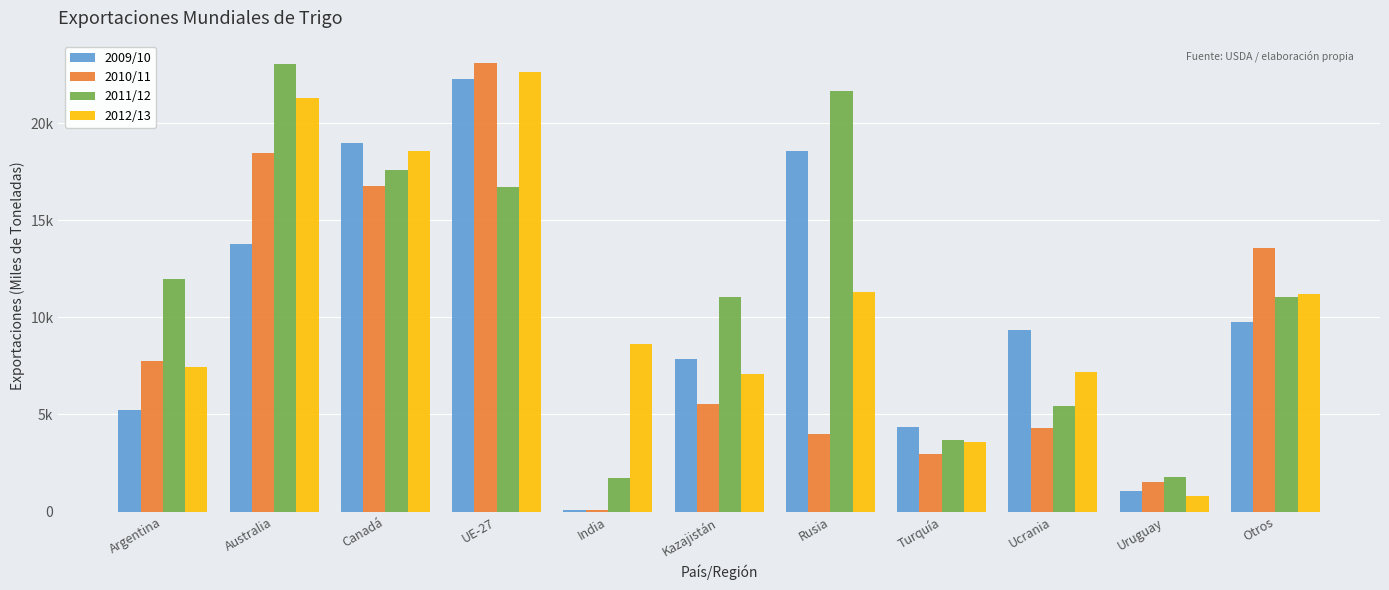

Which series has the largest total across all categories?

2011/12